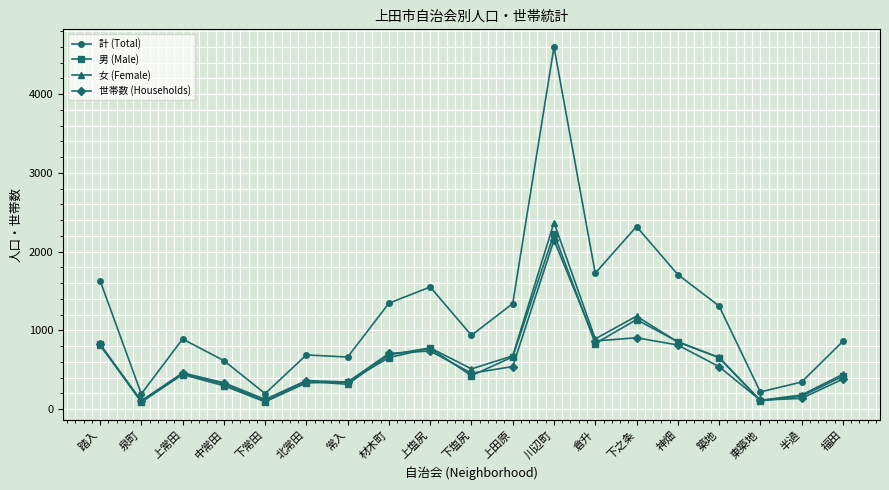

Which series has the largest total across all categories?

計 (Total)